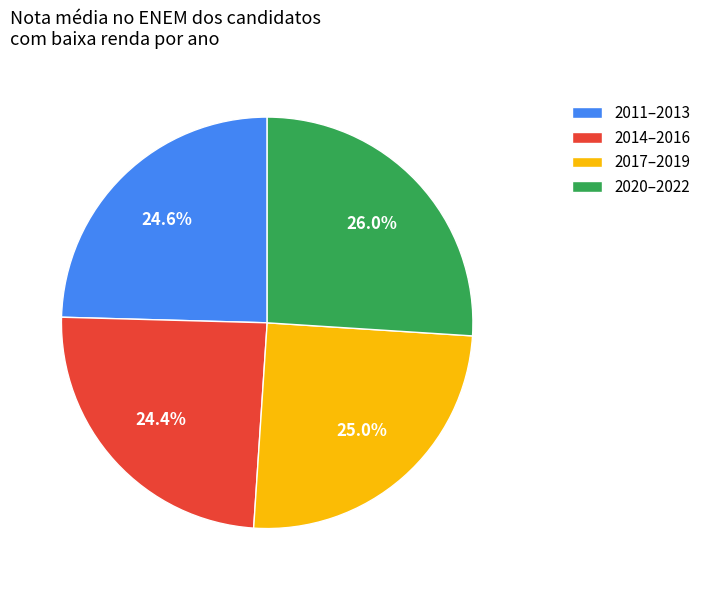

Does 2017–2019 represent more than half of the total?

No